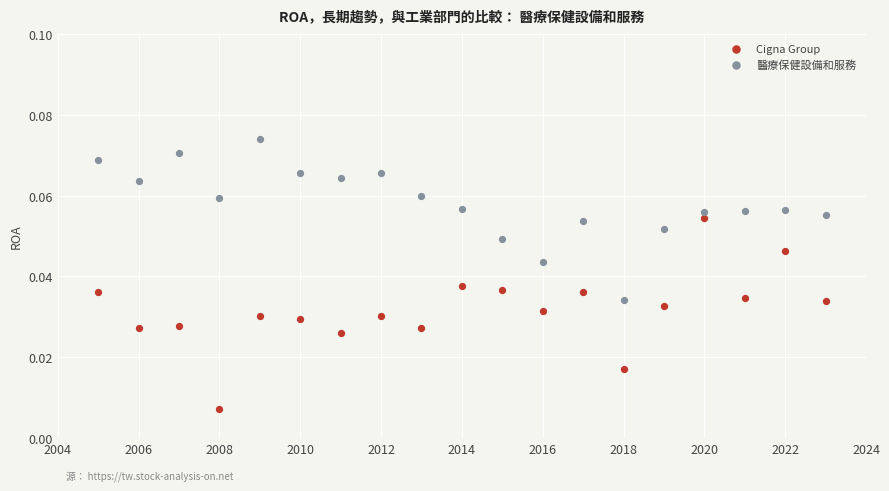

Across all data points, what is the range of X values (max minus min)?

18.0